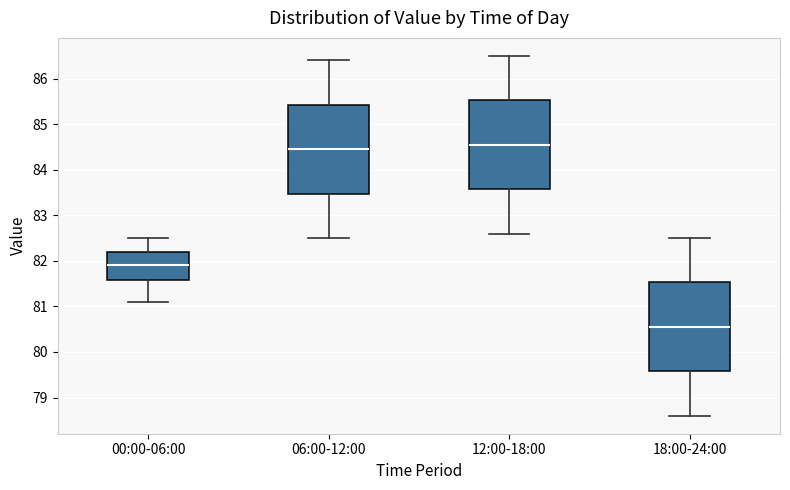

Reading left to right, read every box against the y-axis: the position of its median line, the range the box covers, and the ends of its whiskers. The values are not printed on the chart, so give them approximately, as read against the axis.

00:00-06:00: median 81.9, box 81.6 to 82.2, whiskers 81.1 to 82.5
06:00-12:00: median 84.5, box 83.5 to 85.4, whiskers 82.5 to 86.4
12:00-18:00: median 84.6, box 83.6 to 85.5, whiskers 82.6 to 86.5
18:00-24:00: median 80.6, box 79.6 to 81.5, whiskers 78.6 to 82.5